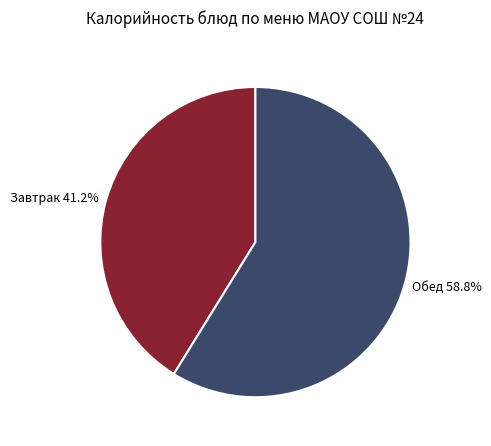

What is the ratio of the value at Обед to the value at Завтрак?

1.4